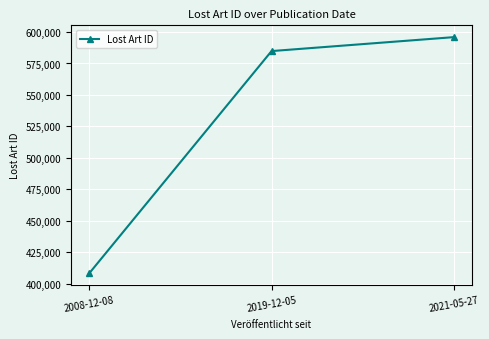

How many data points does each series have?

3